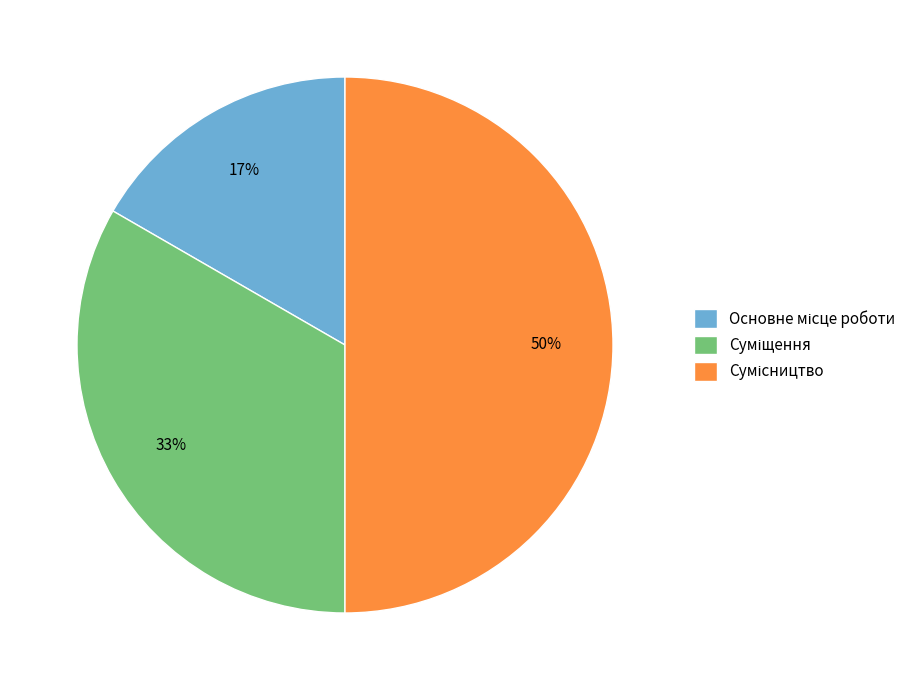

To the nearest percent, what is the average slice percentage?

33%